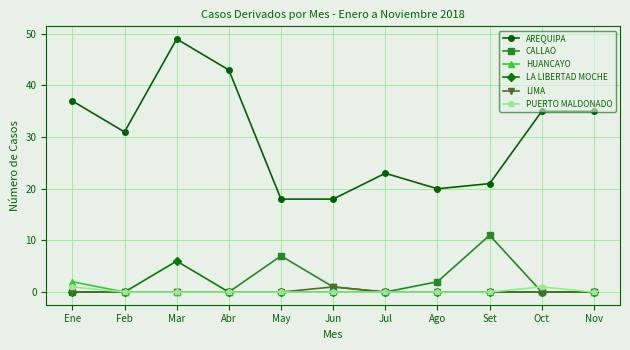

What is the total value across all series at Ago?

22